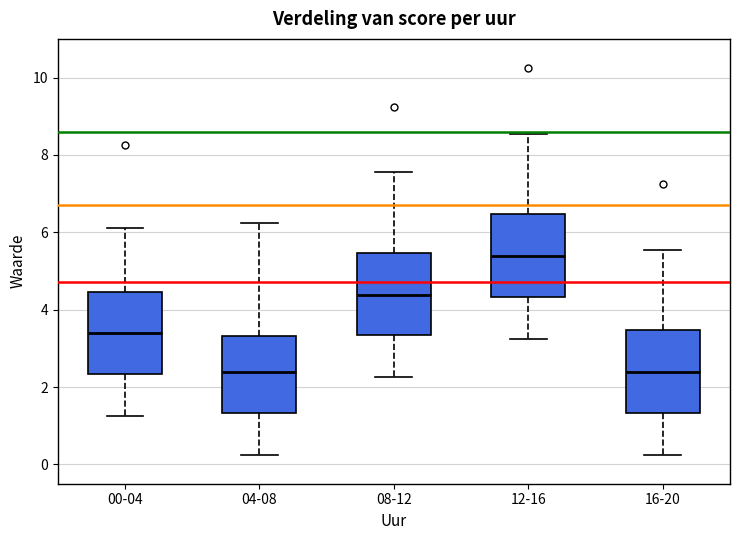

Which box's median line is the highest?

12-16